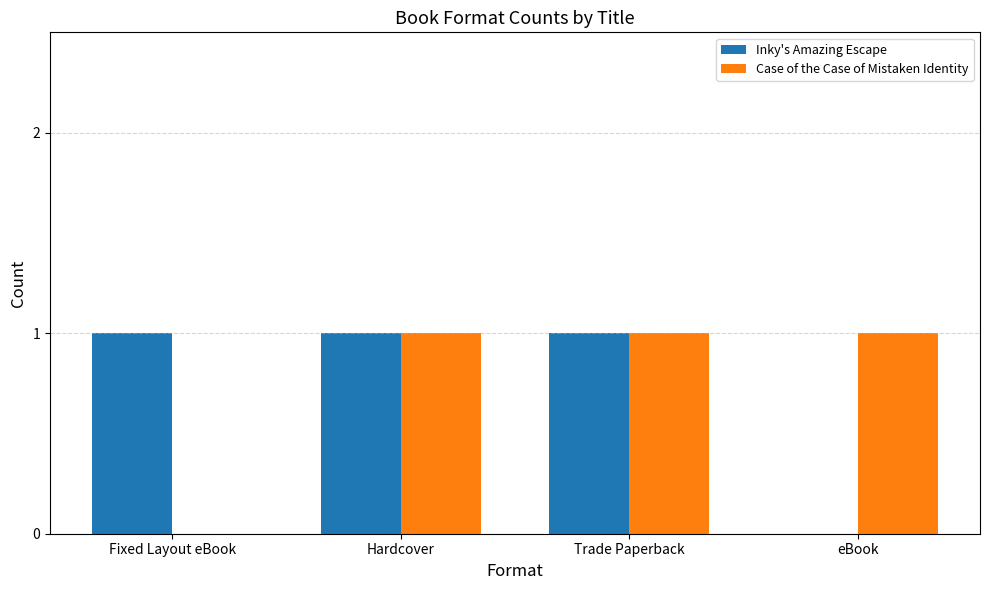

The Inky's Amazing Escape series shows 0 at Hardcover. True or false?

False